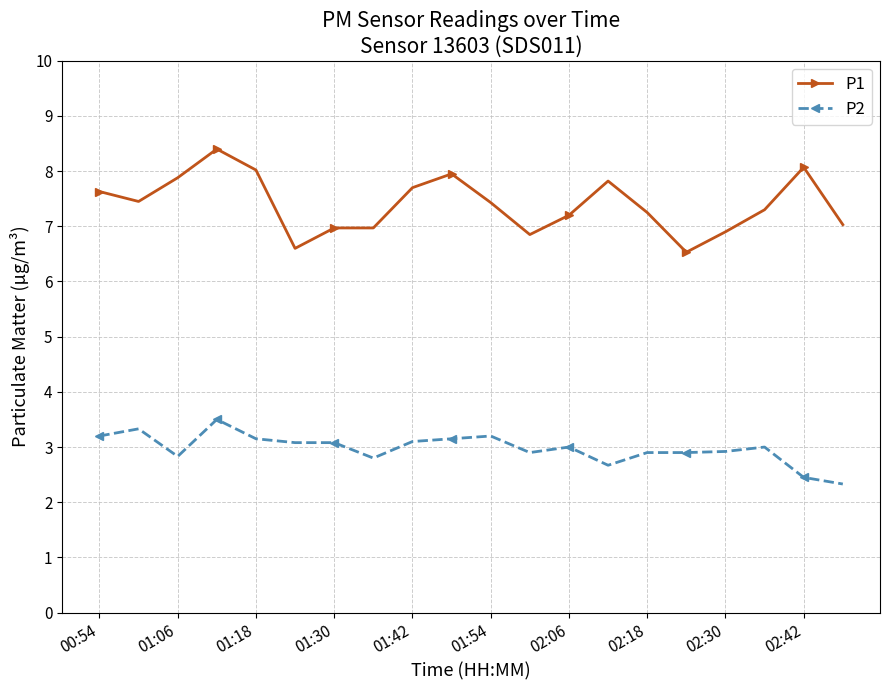

Which series has the widest spread of values?

P1